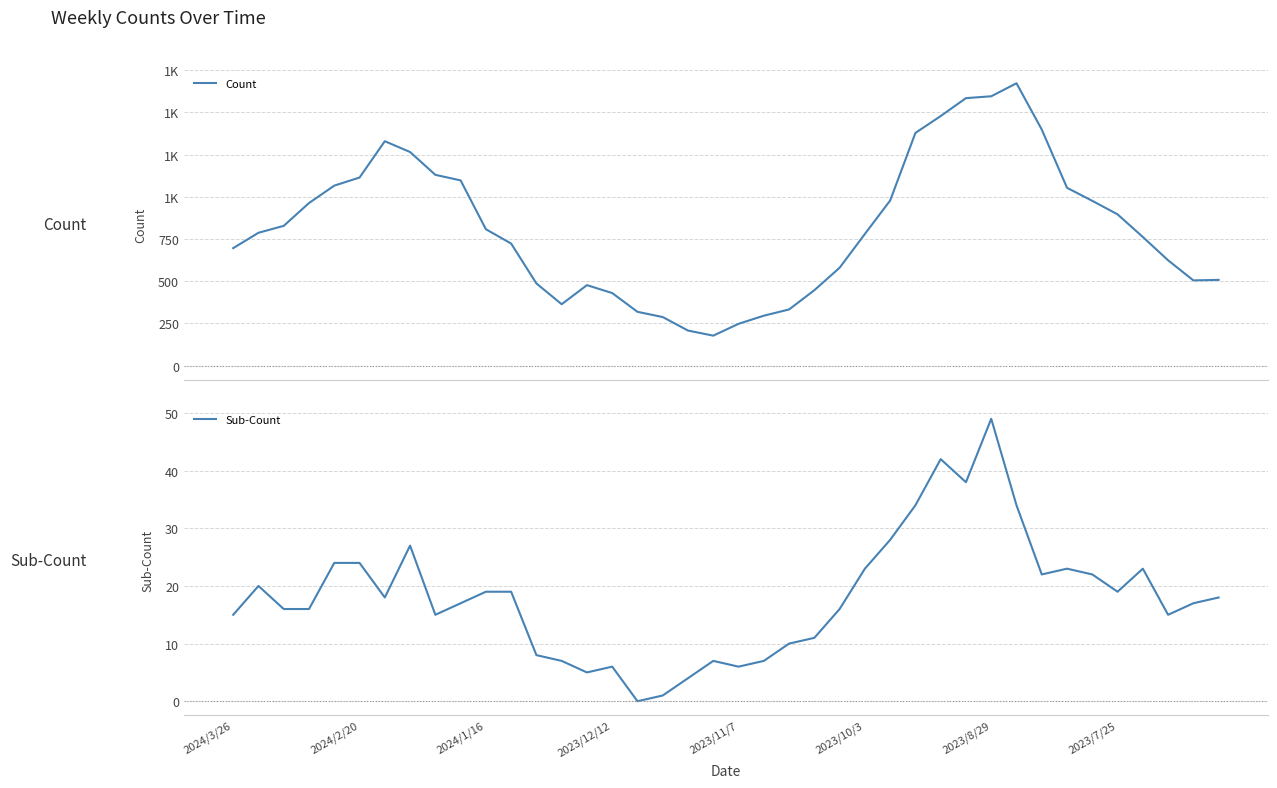

What is the spread (max minus min) of values at 36?

739